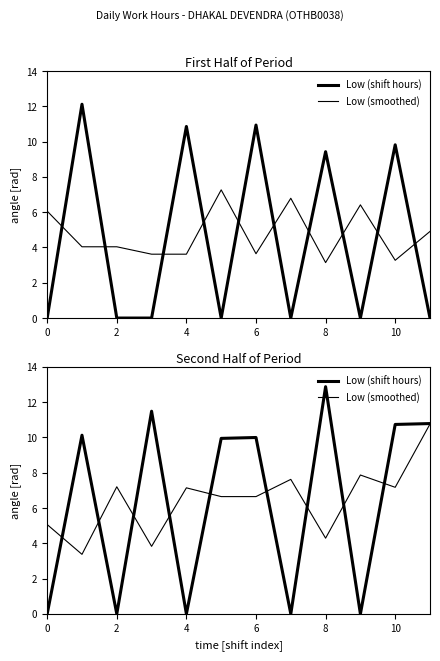

Which series has the largest range (max minus min)?

Low (shift hours)